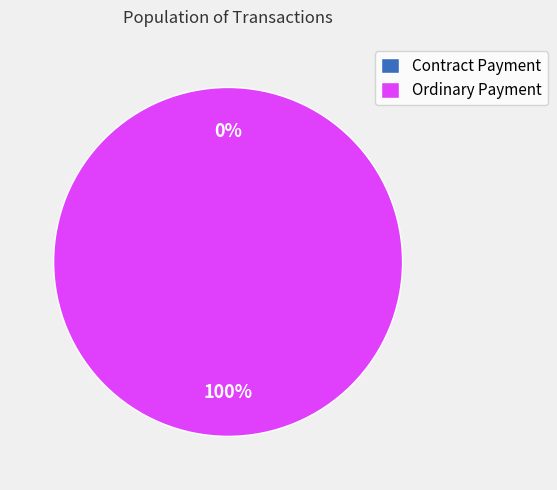

Does Ordinary Payment account for over 50% of the chart?

Yes